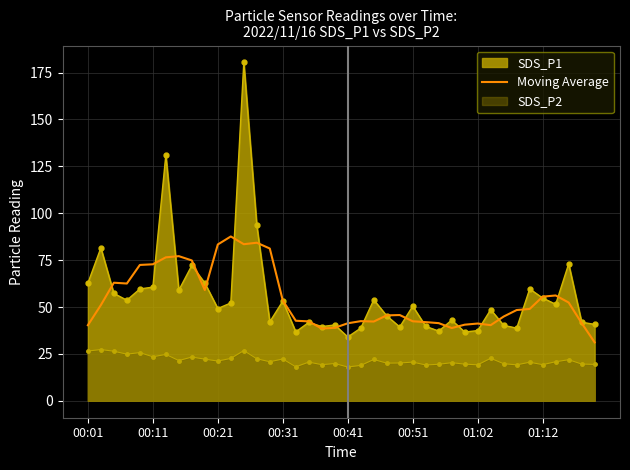

Rank the series by their maximum value, from lowest to highest.

SDS_P2, Moving Average, SDS_P1